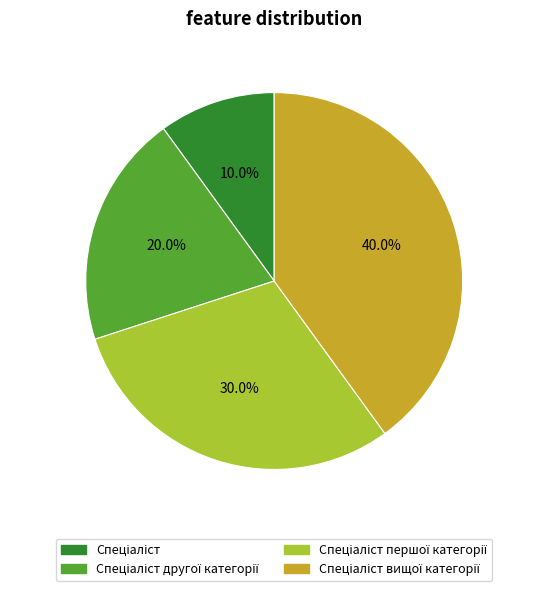

Is there any slice that represents more than half of the pie?

No